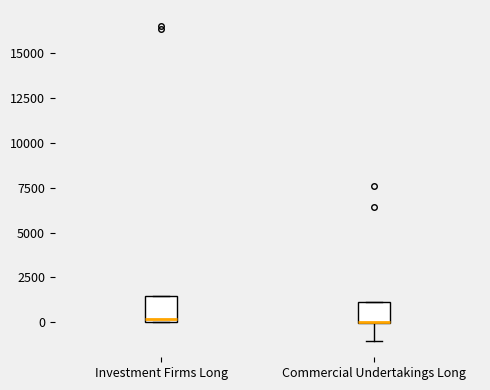

Reading left to right, read every box against the y-axis: the position of its median line, the range the box covers, and the ends of its whiskers. The values are not printed on the chart, so give them approximately, as read against the axis.

Investment Firms Long: median 0, box 0 to 1500, whiskers 0 to 1500
Commercial Undertakings Long: median 0 (drawn on the box's lower edge), box 0 to 1000, whiskers -1000 to 1000